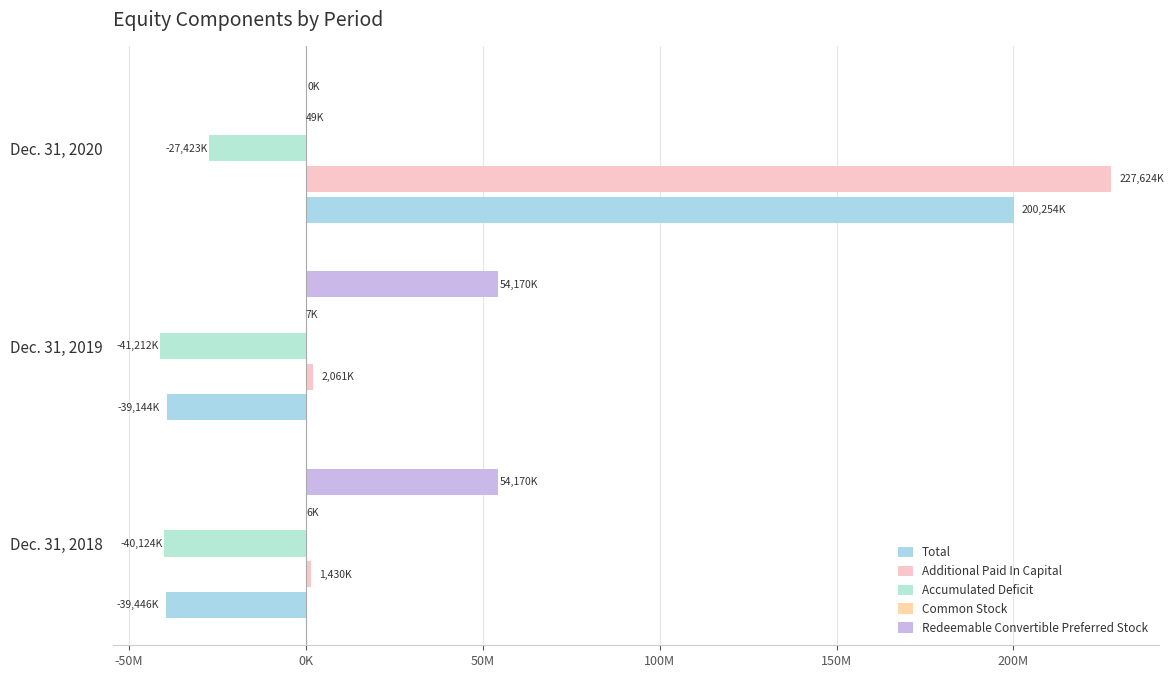

Reading left to right, transcribe all the data shown in this chart.

Total: -39446000	-39144000	200254000
Additional Paid In Capital: 1430000	2061000	227624000
Accumulated Deficit: -40124000	-41212000	-27423000
Common Stock: 6000	7000	49000
Redeemable Convertible Preferred Stock: 54170000	54170000	0